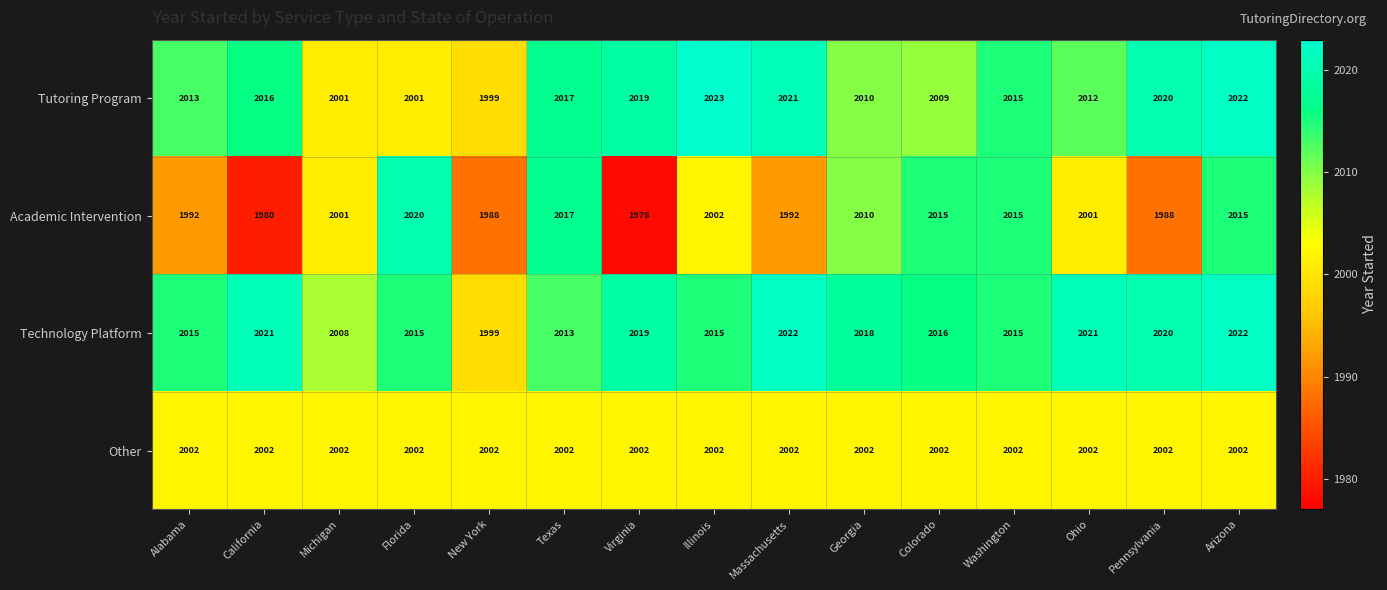

Rank the series by their maximum value, from lowest to highest.

Other, Academic Intervention, Technology Platform, Tutoring Program